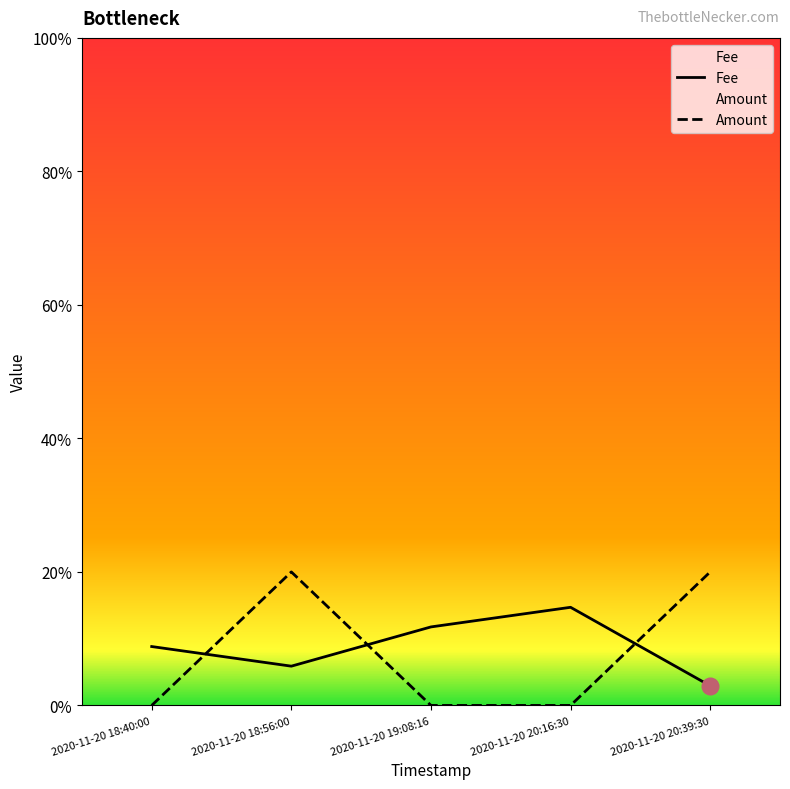

Which series changed the most between 2020-11-20 19:08:16 and 2020-11-20 20:16:30?

Fee